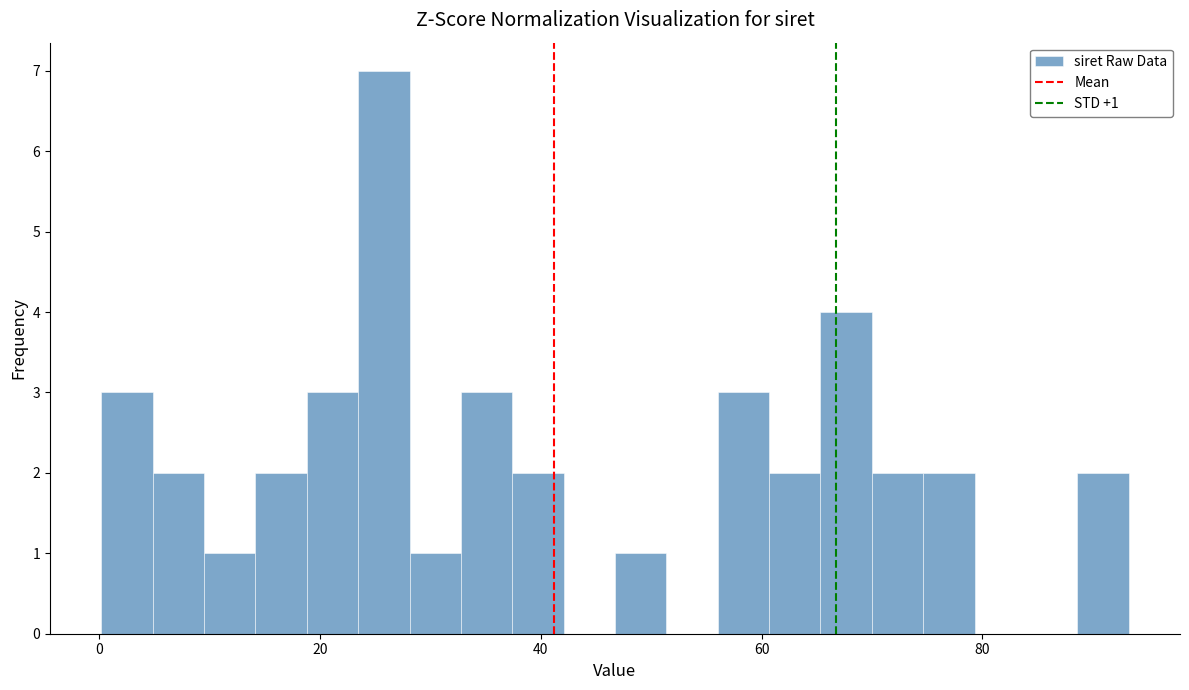

Read against the x-axis, roughly where is the centre of the tallest bar?

26